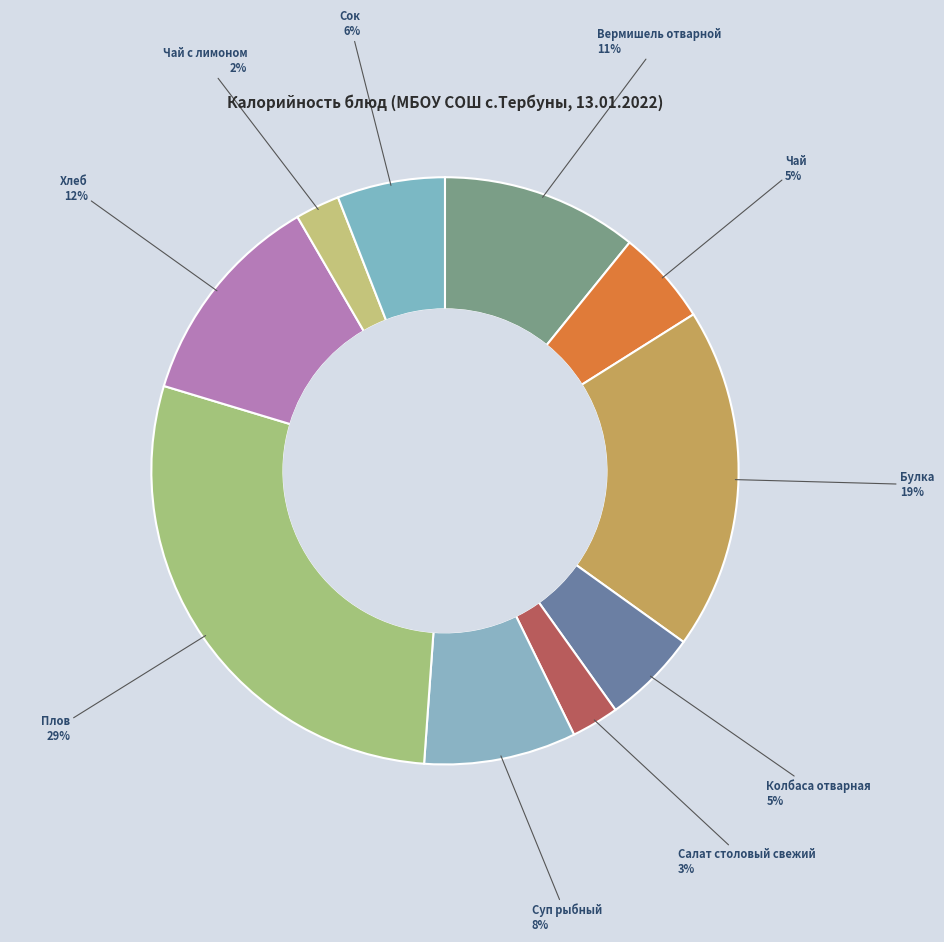

What is the ratio of the value at Суп рыбный to the value at Колбаса отварная?

1.6